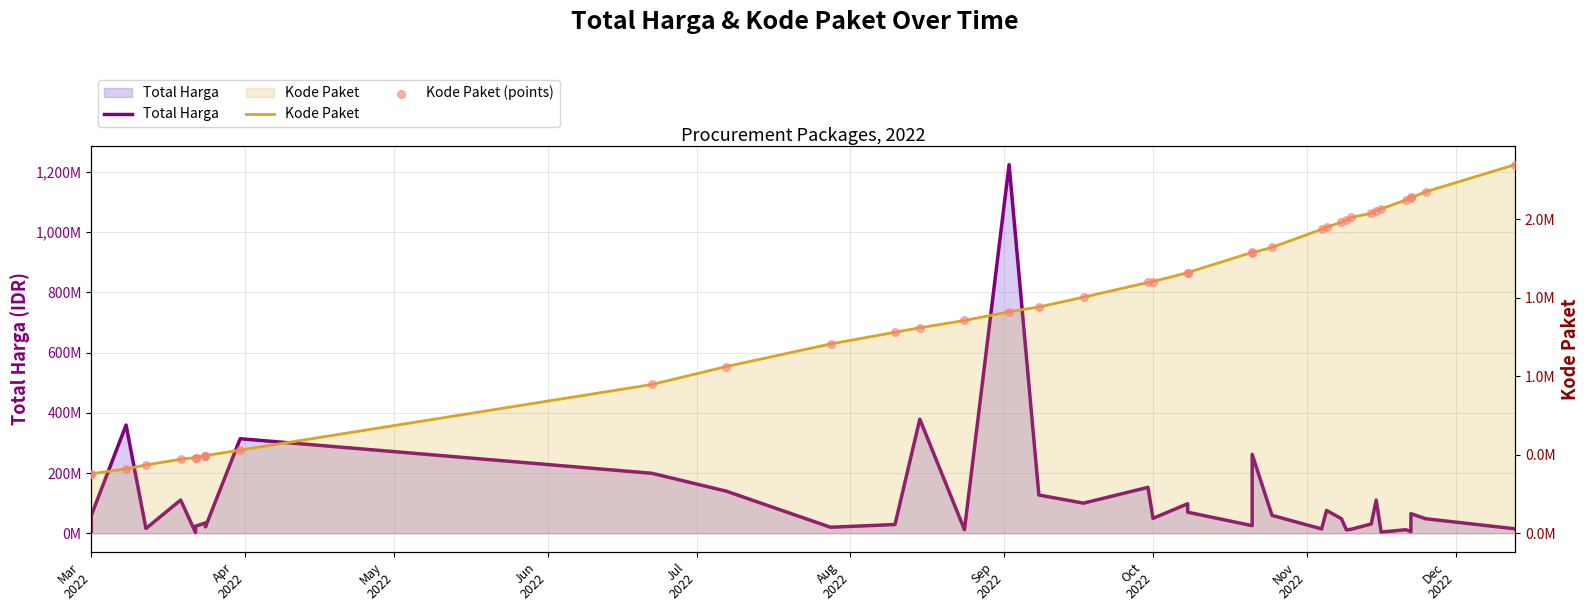

Which series contains the highest Y value?

Total Harga